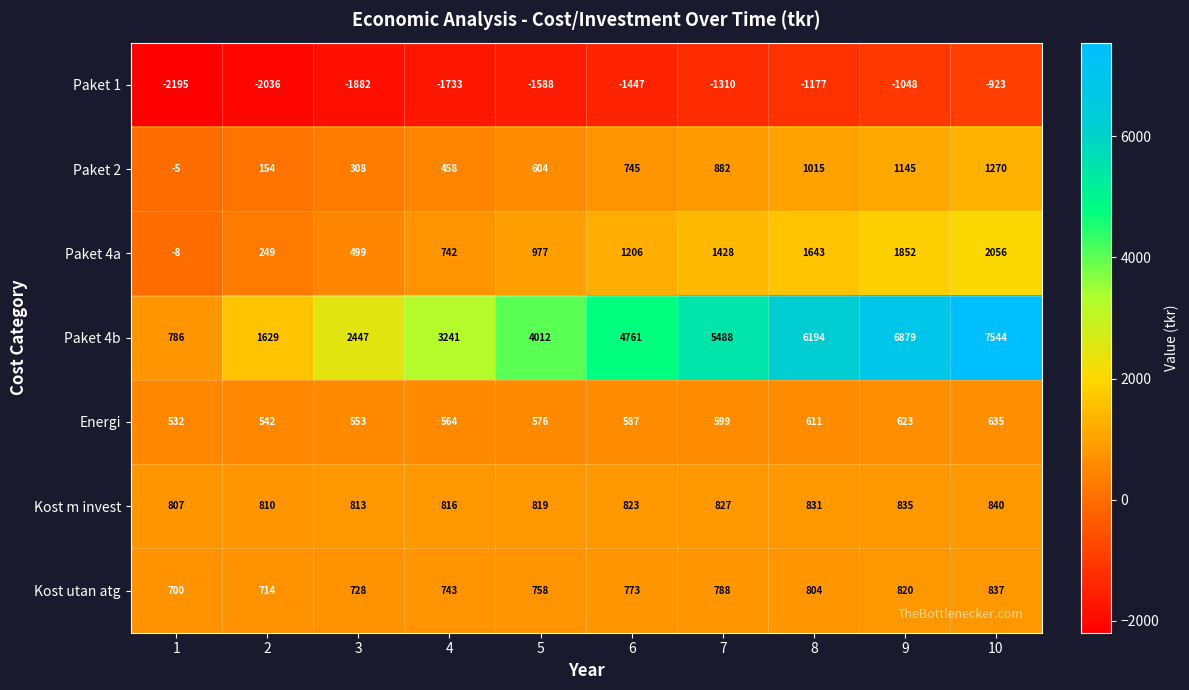

What is the difference between the Energi values at 5 and 10?

59